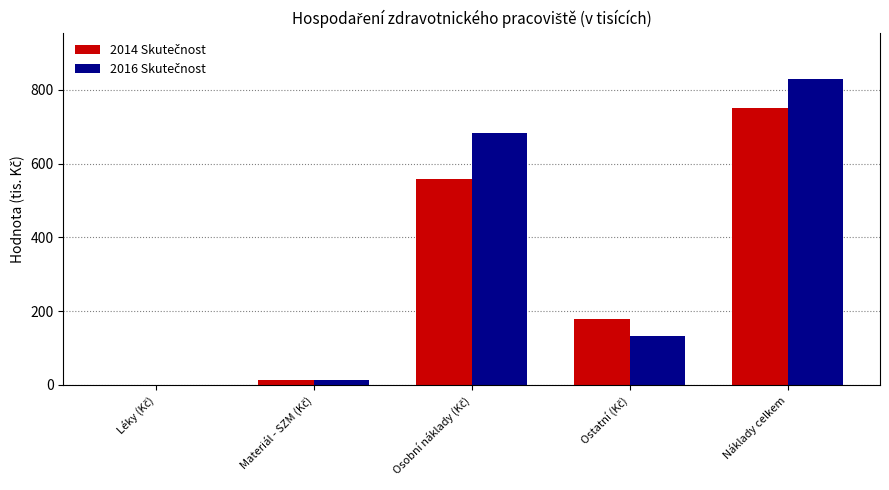

At which category is the sum across all series the highest?

Náklady celkem